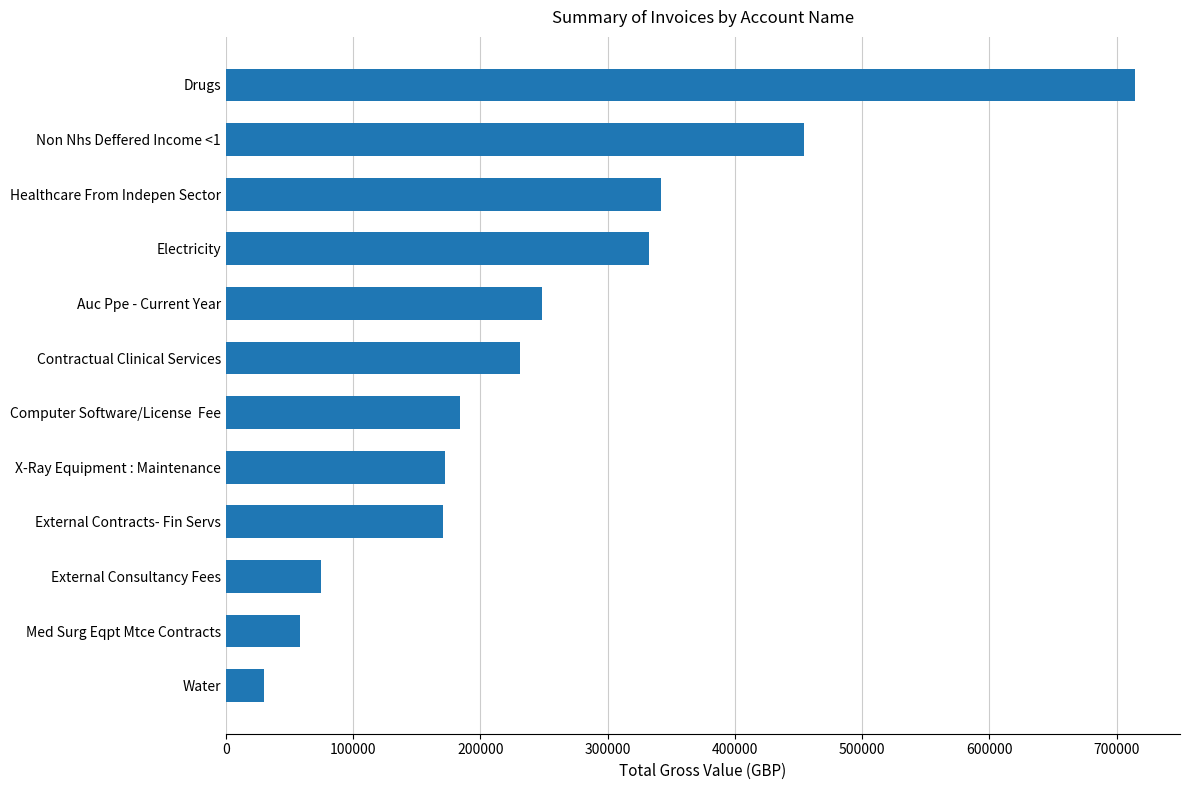

What is the approximate value at External Consultancy Fees?

74882.0